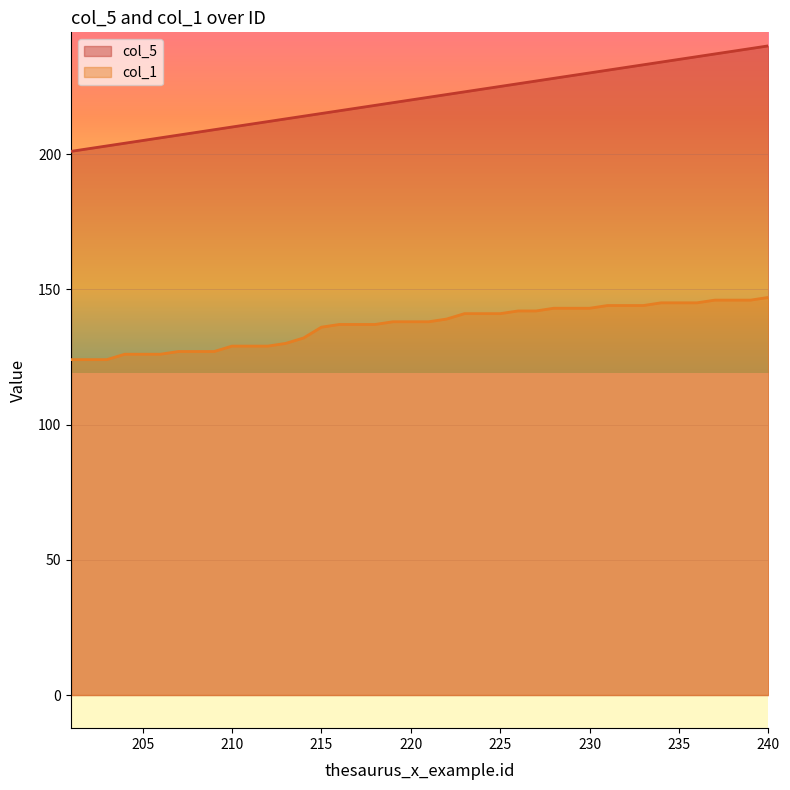

At which category is the sum across all series the highest?

240